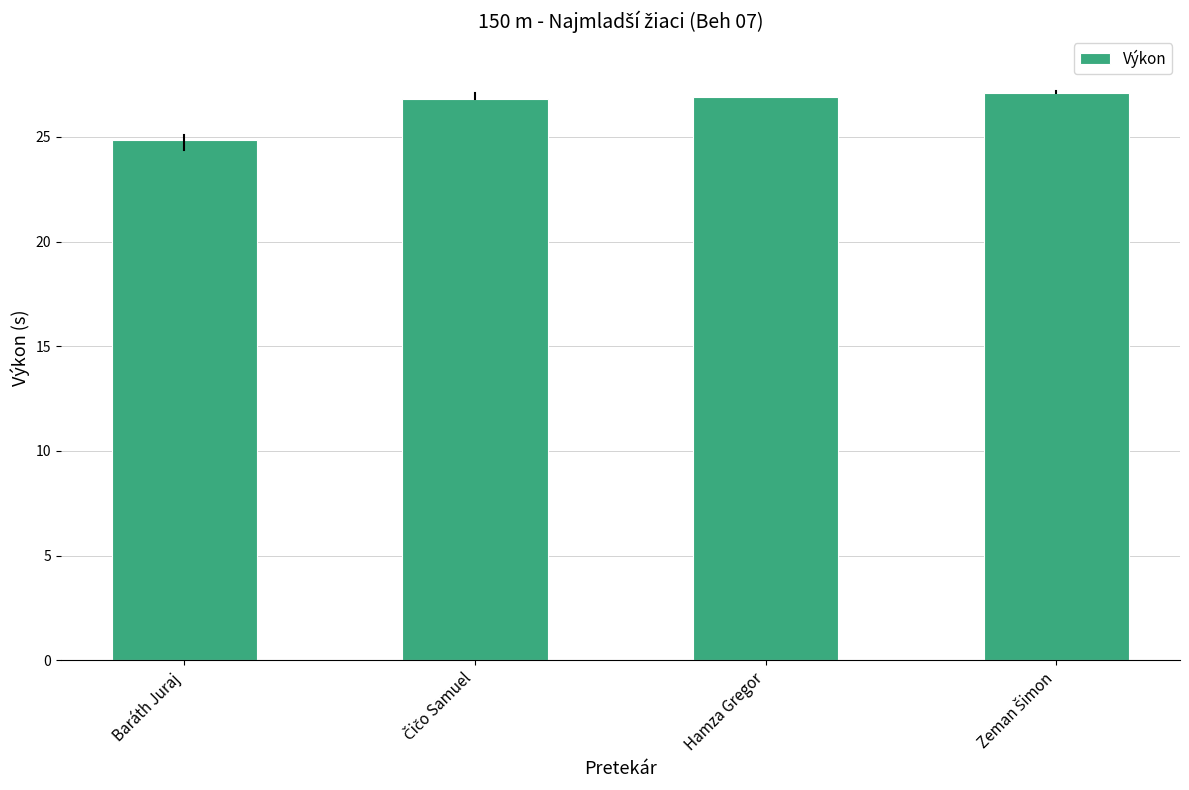

What is the ratio of the value at Hamza Gregor to the value at Baráth Juraj?

1.1